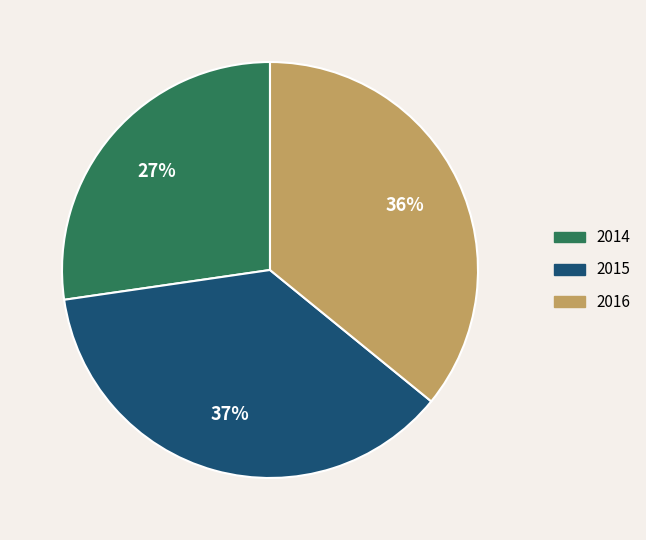

What percentage is the 2016 slice, to the nearest percent?

36%